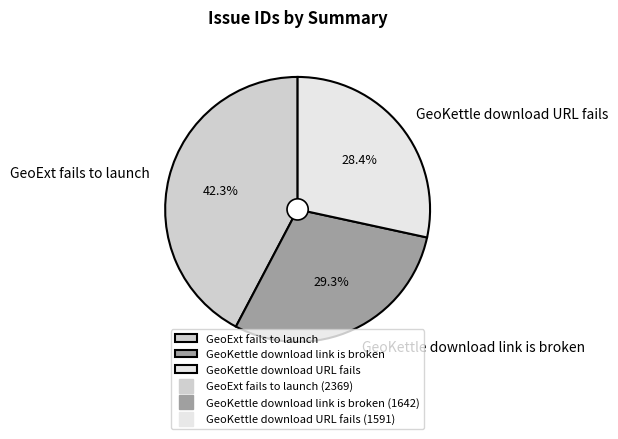

Which category has the biggest portion of the pie?

GeoExt fails to launch